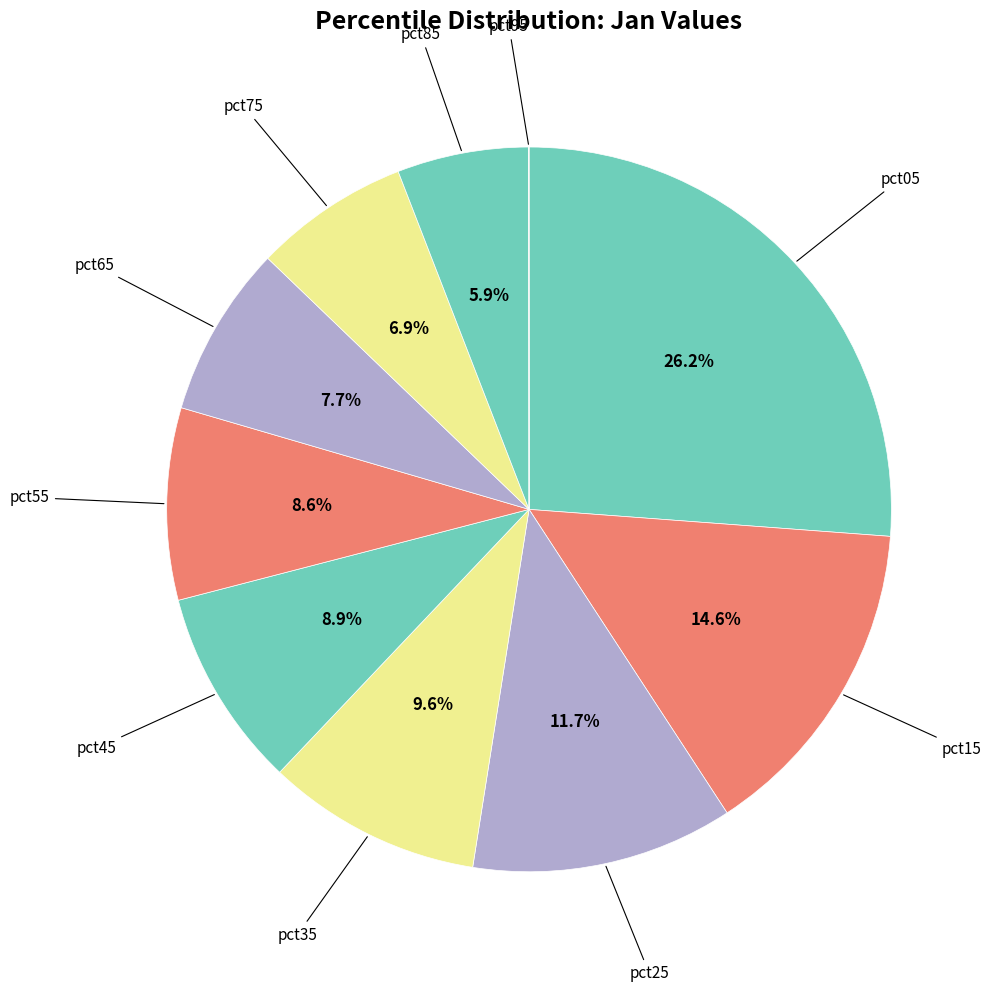

To the nearest percent, what is the difference between the largest and smallest slice percentages?

26%